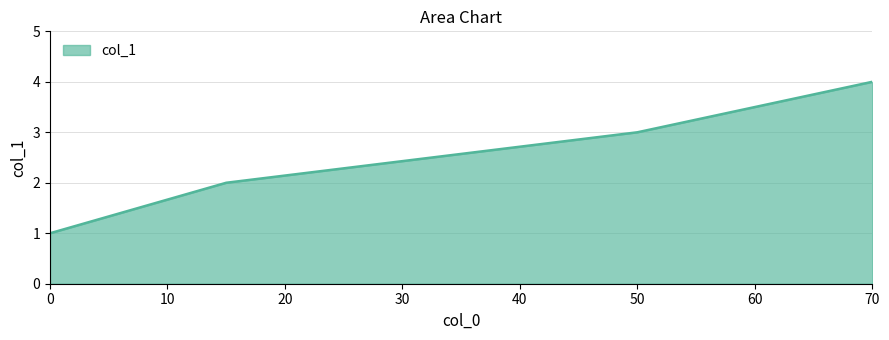

How many values are between 2 and 4?

3